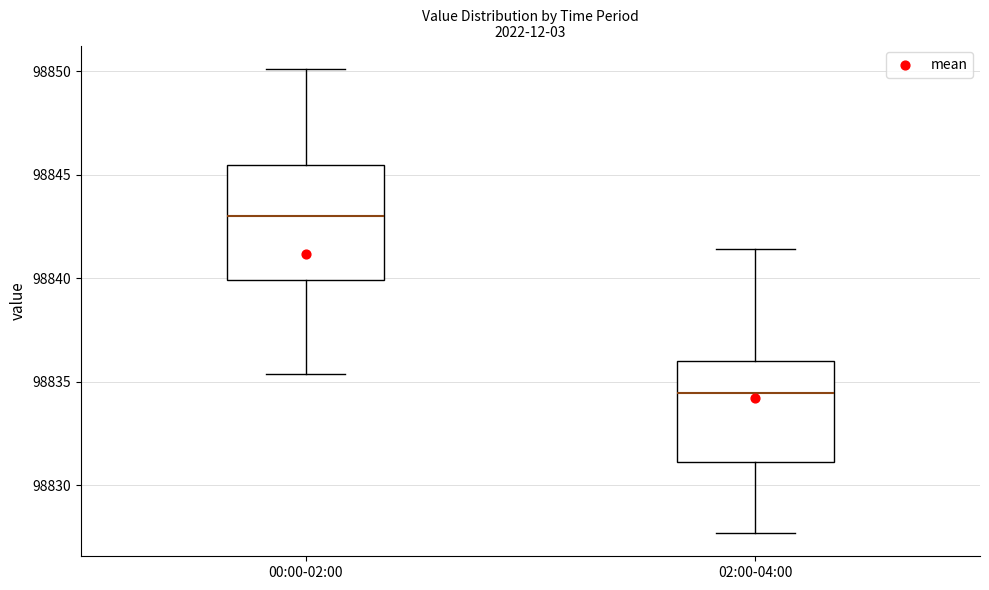

Comparing the boxes themselves (not the whiskers), which one is the tallest?

00:00-02:00